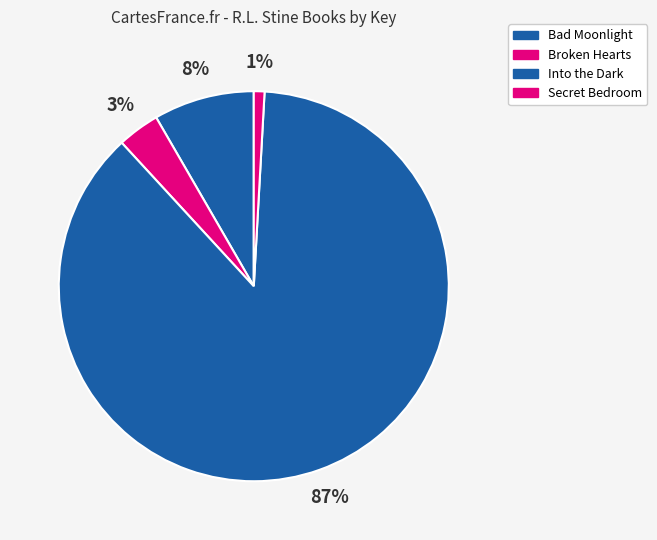

What is the change in value from Bad Moonlight to Into the Dark?

+69621